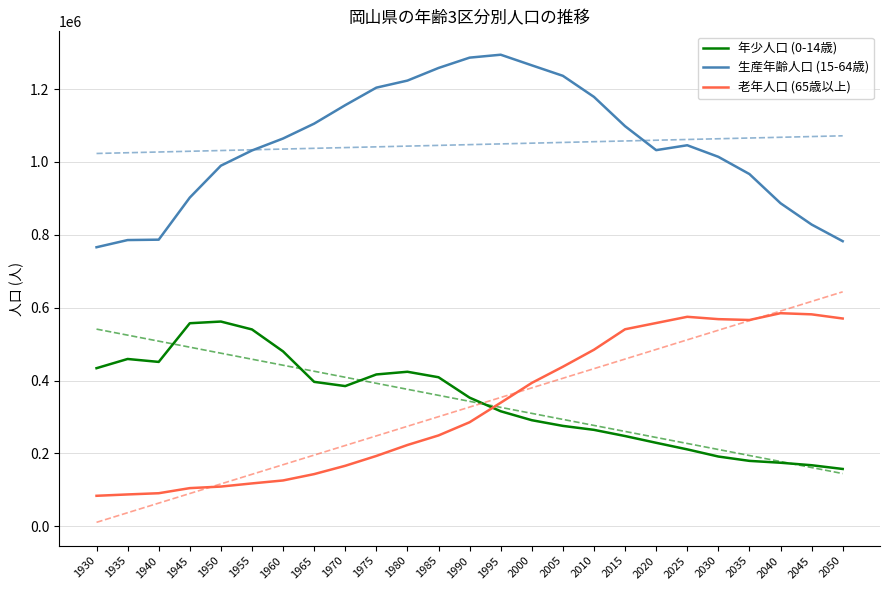

The 年少人口 (0-14歳) series shows 230384 at 1960. True or false?

False